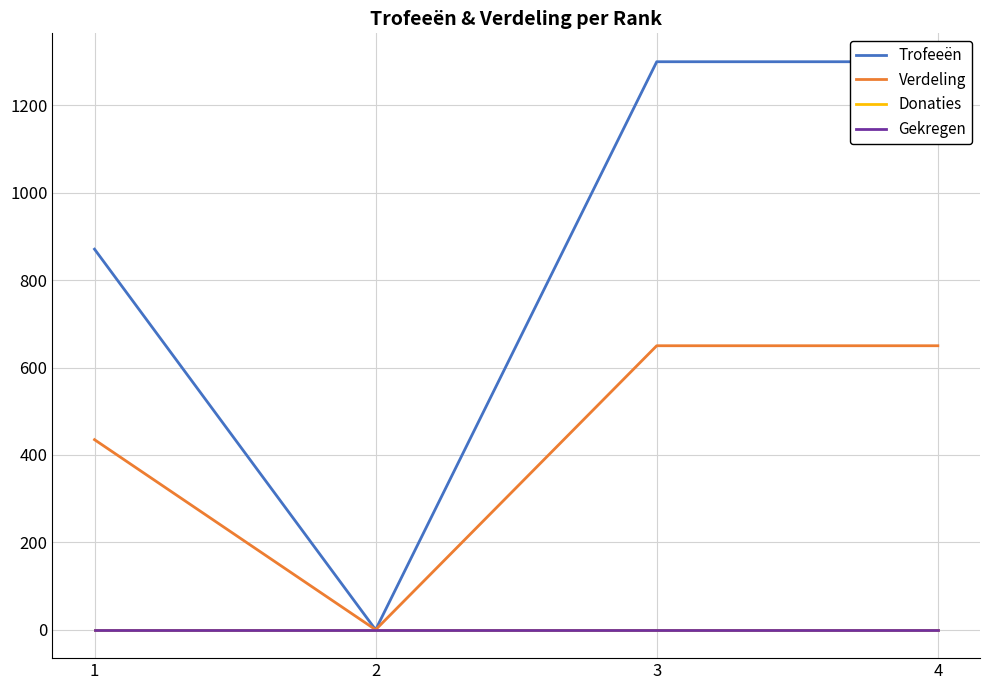

Which series has the widest spread of values?

Trofeeën